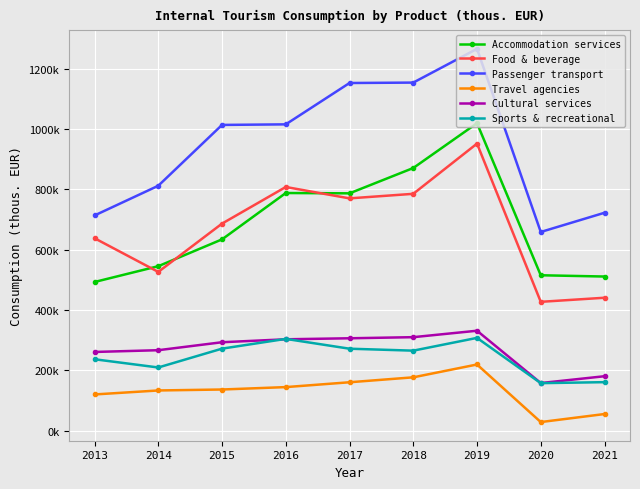

What is the sum of all Cultural services values?

2407711